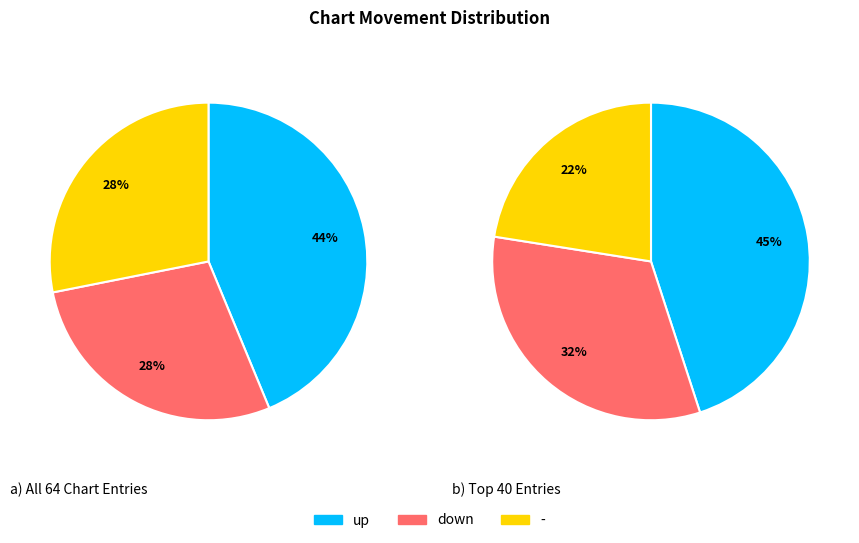

How many slices are in this pie chart?

3